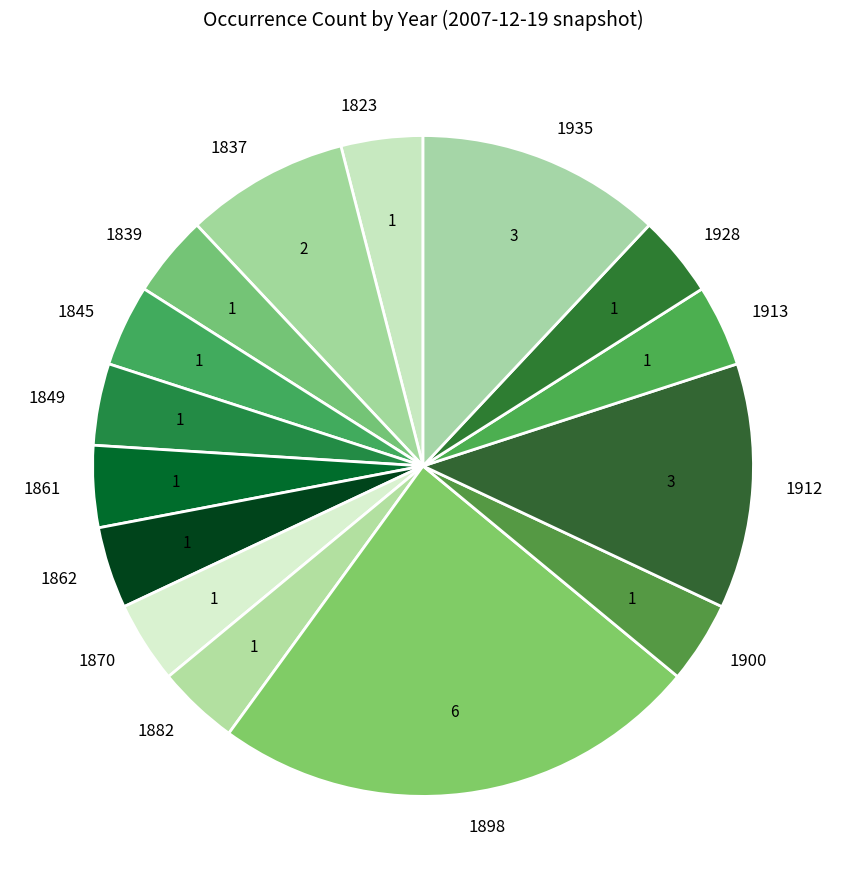

Does 1882 account for over 50% of the chart?

No